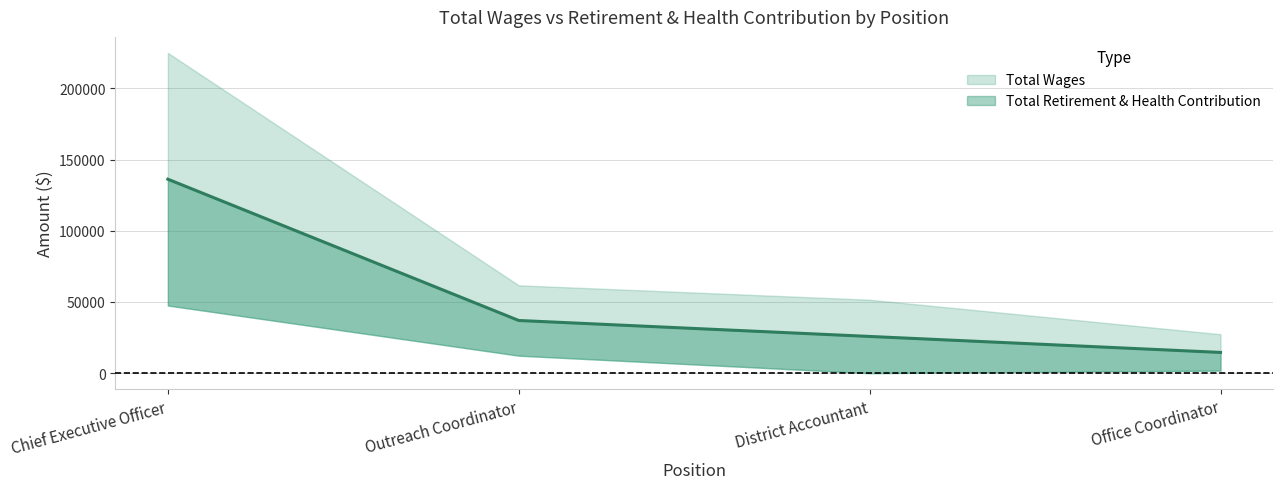

Where is the data nearest to the value 75381?

Outreach Coordinator